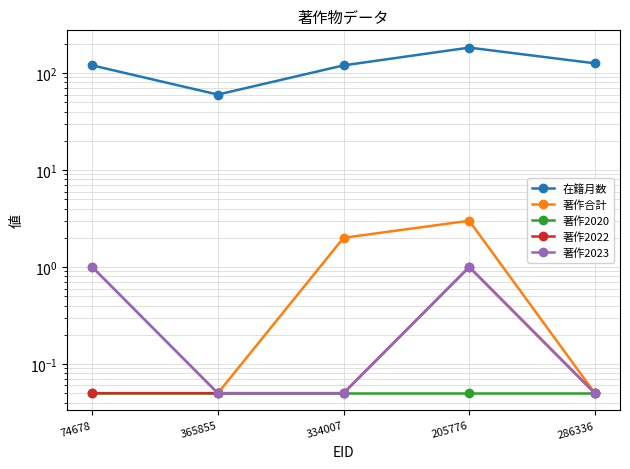

How many data points does each series have?

5